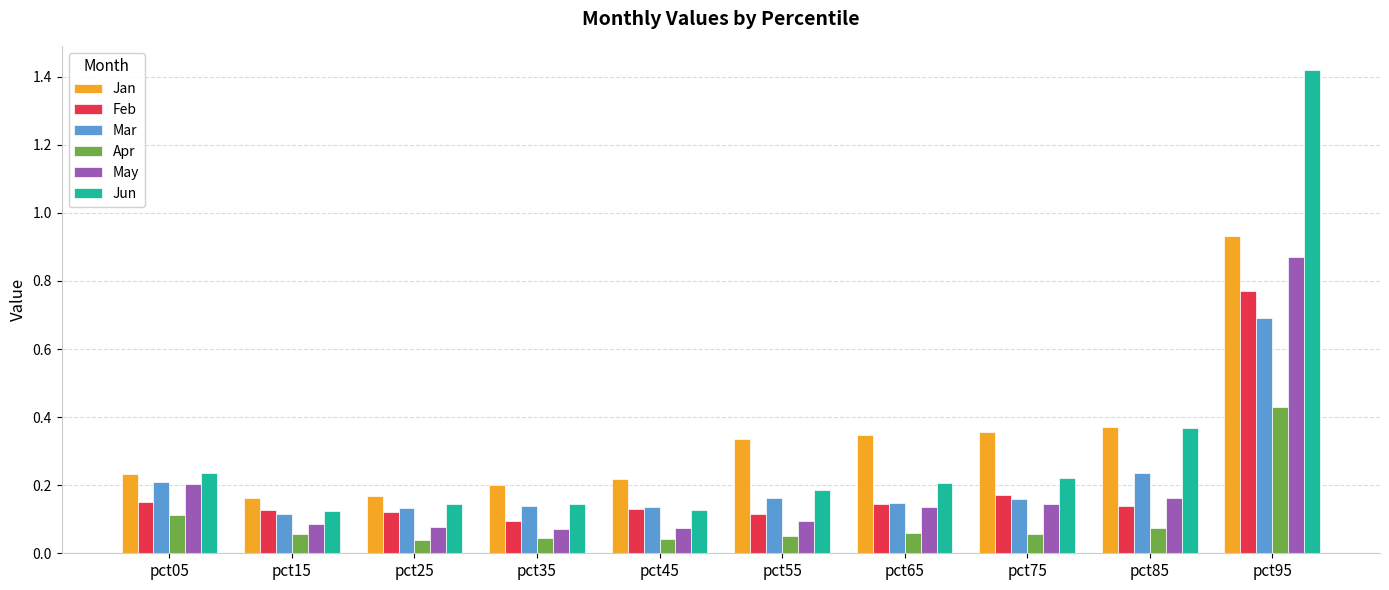

Rank the series by their maximum value, from highest to lowest.

Jun, Jan, May, Feb, Mar, Apr